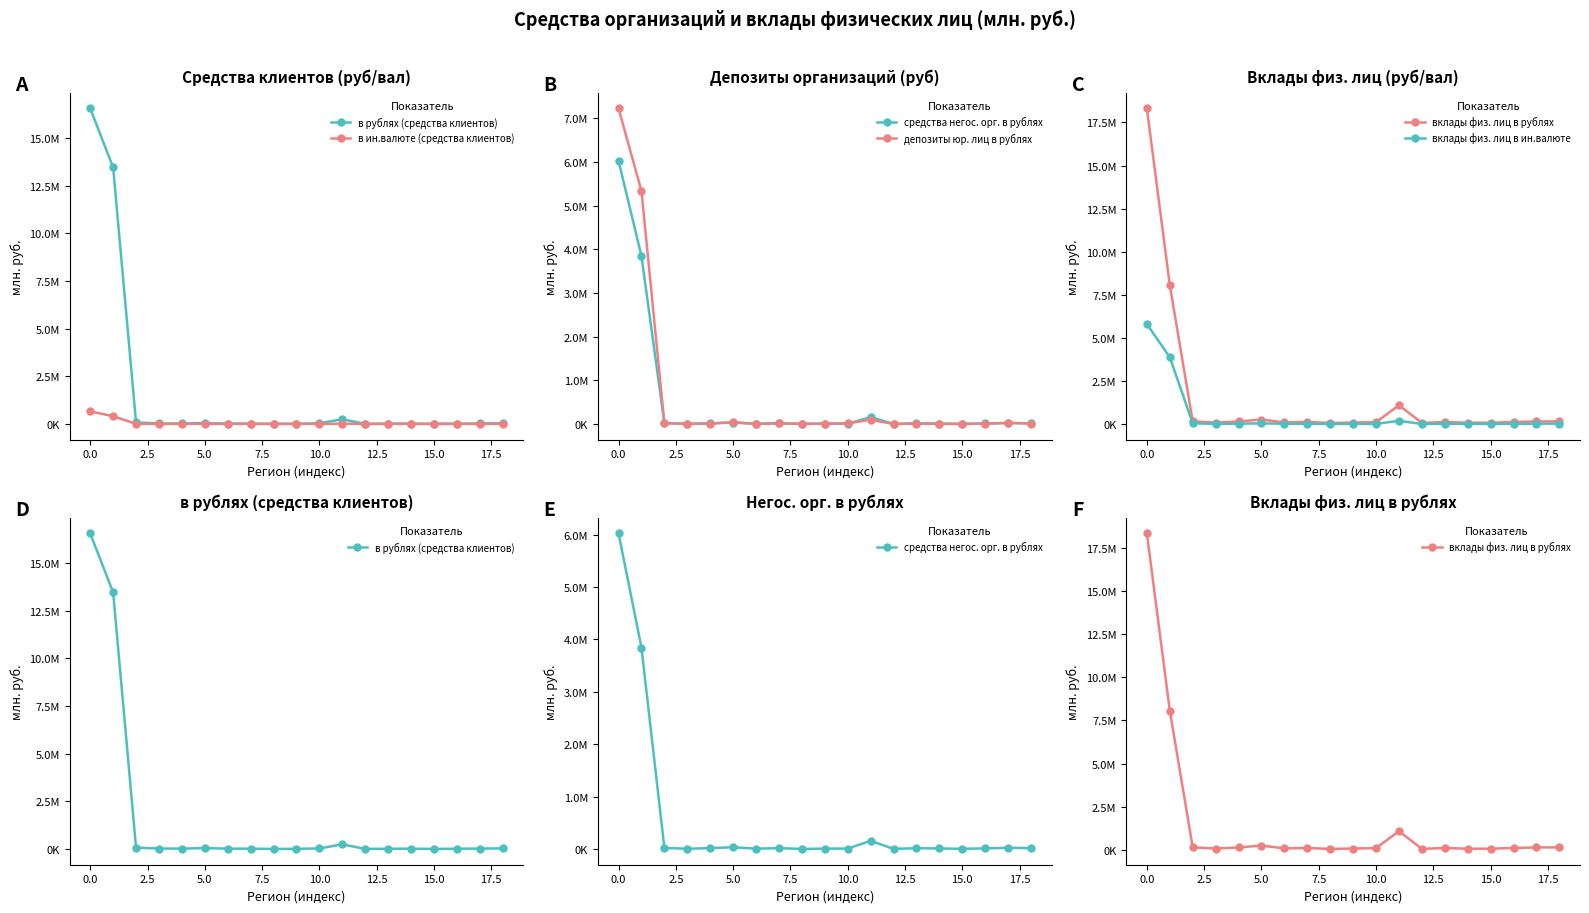

The депозиты юр. лиц в рублях series shows 178307 at 11. True or false?

False